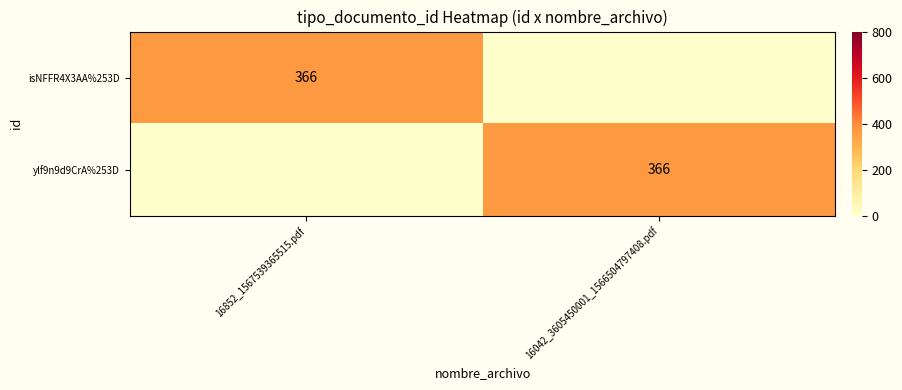

True or false: ylf9n9d9CrA%253D has a value of 526 at 16042_3605450001_1566504797408.pdf.

False